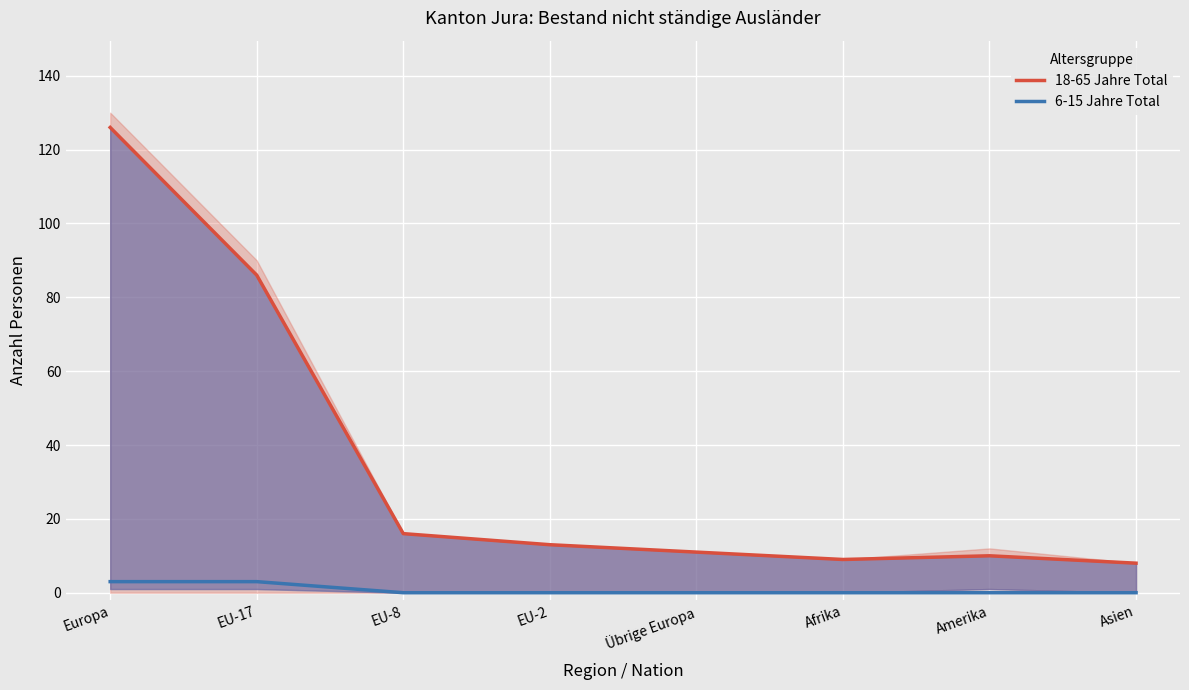

What is the difference between the maximum and minimum values in the 6-15 Jahre Total series?

3